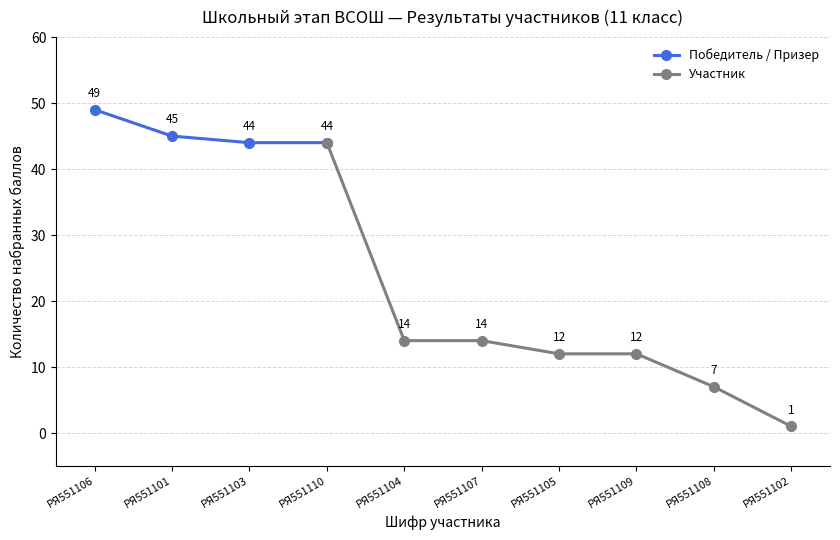

Where is the data nearest to the value 25?

РЯ551104